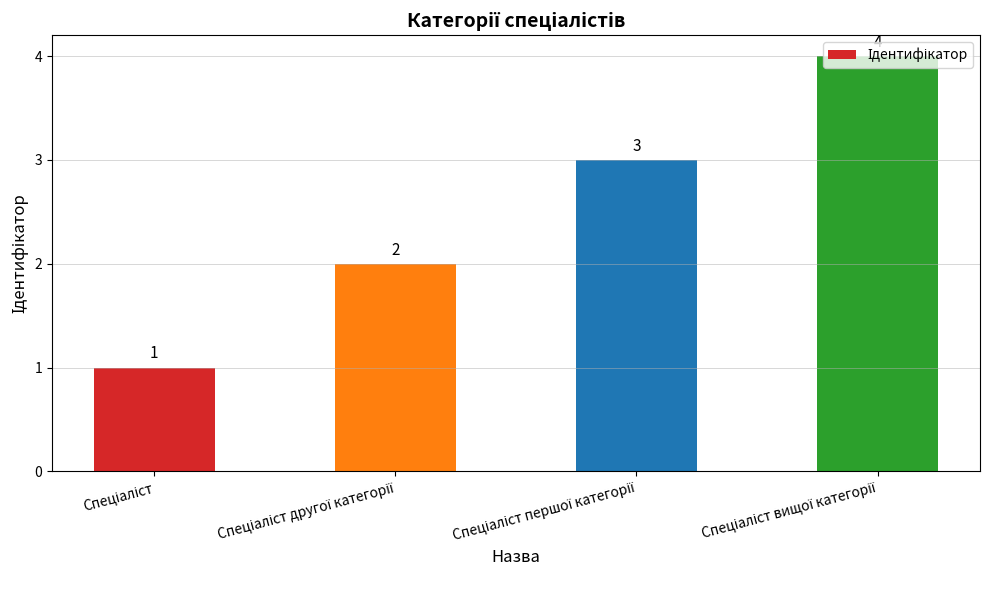

What is the value of the 2nd bar from the left?

2